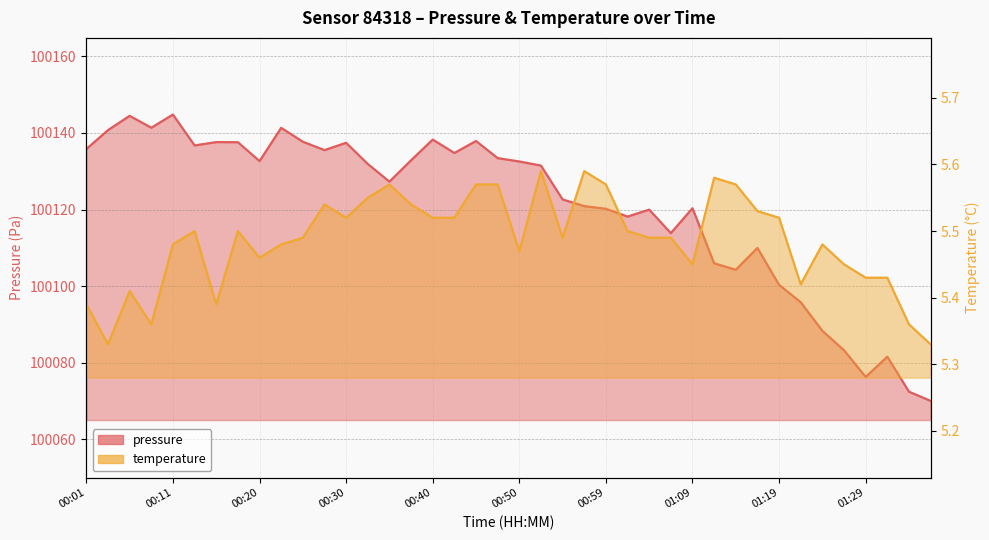

Where is temperature nearest to the value 5?

00:03